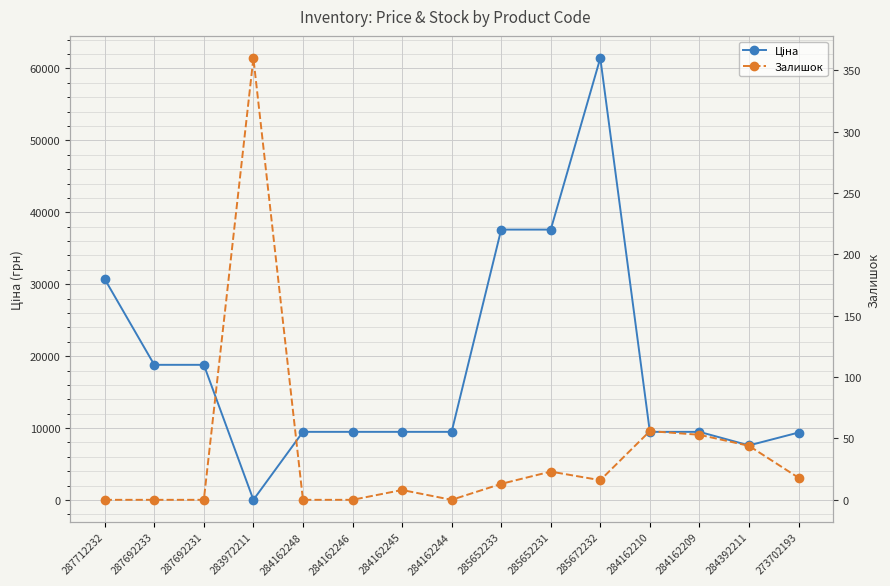

At which label is Залишок closest to 180?

284162210